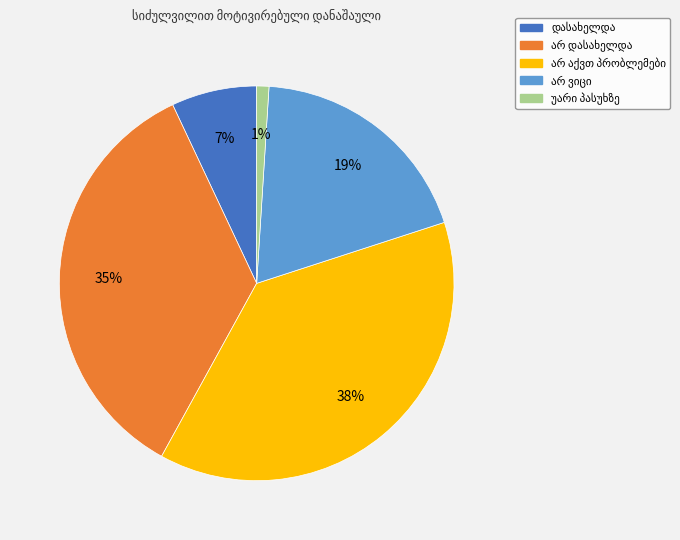

Is there any slice that represents more than half of the pie?

No